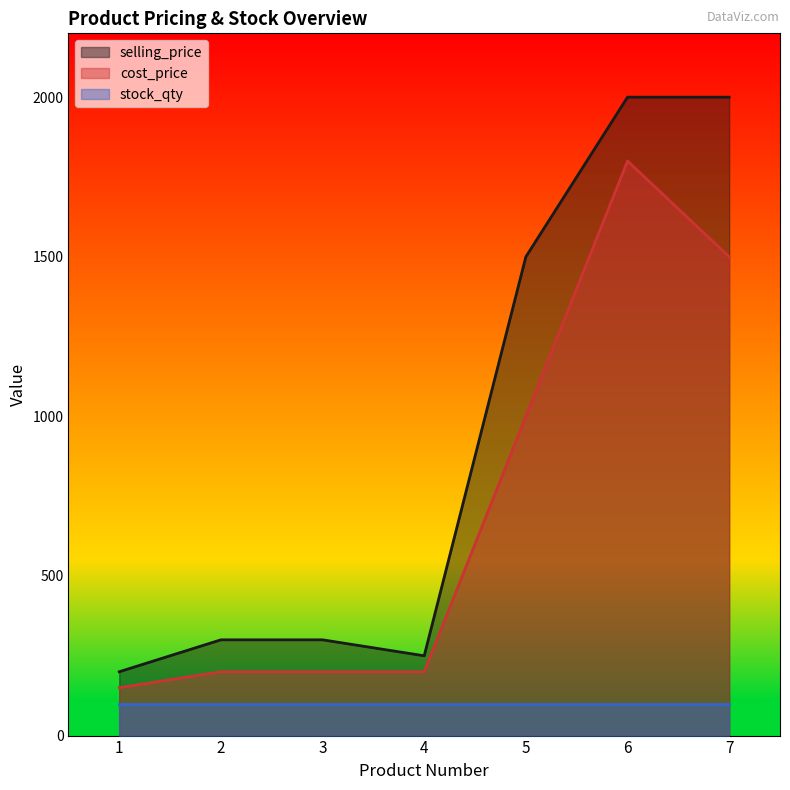

Where is selling_price nearest to the value 1100?

5